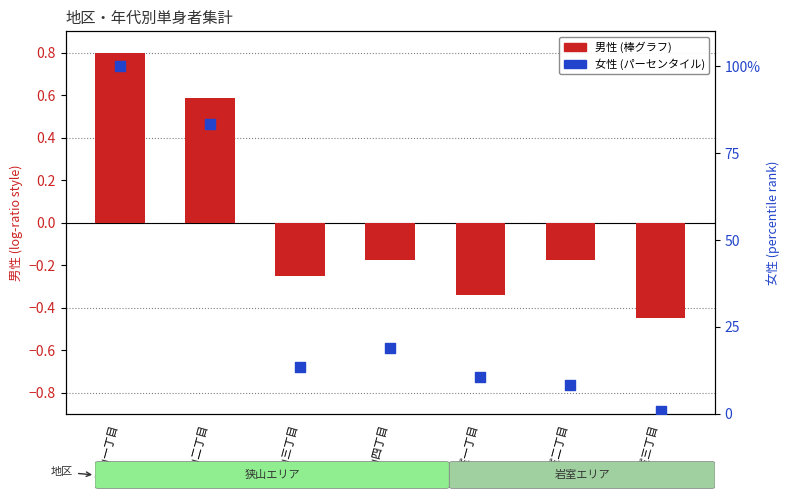

At which category is the sum across all series the highest?

狭山一丁目